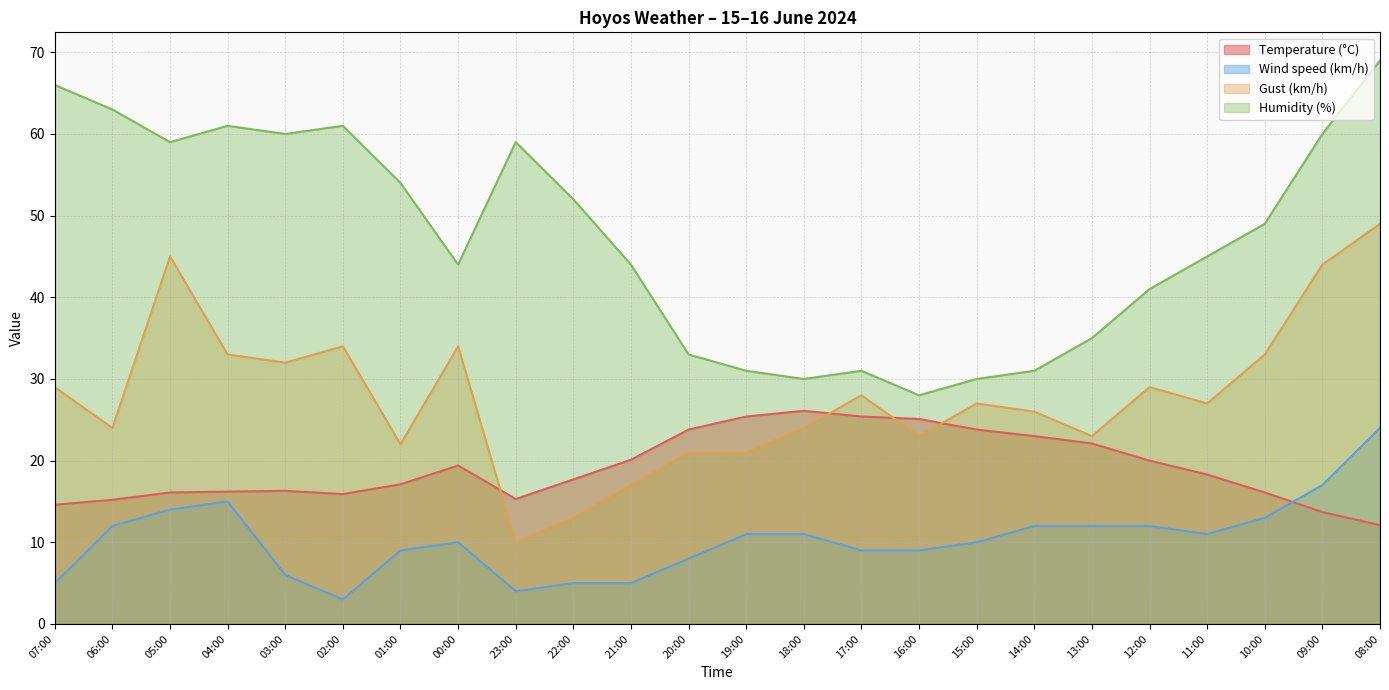

Which has a higher value, 08:00 or 15:00?

15:00